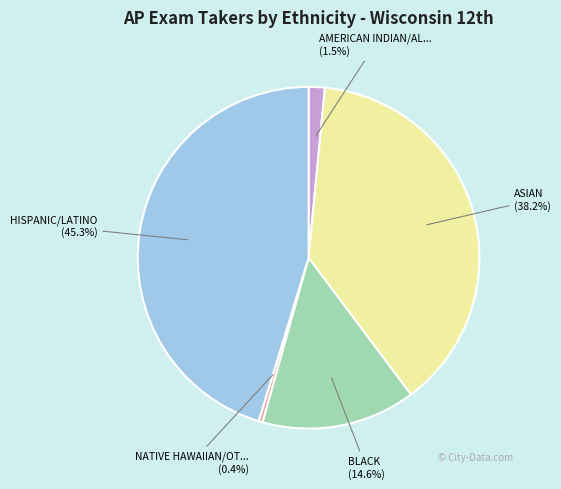

Does any single category account for the majority?

No